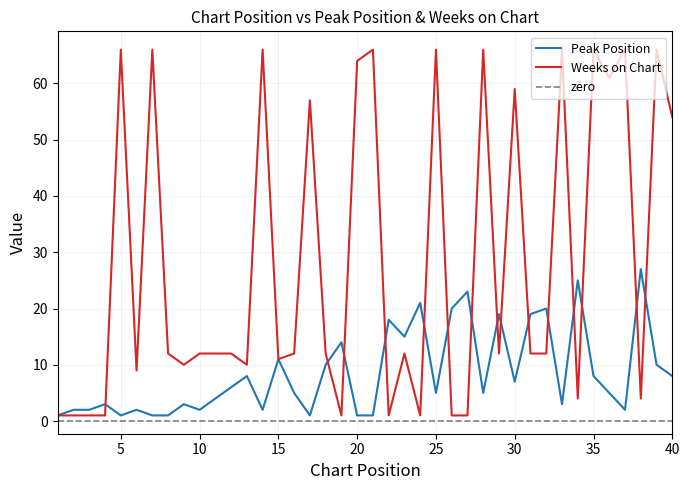

Which category has the highest value in the Weeks on Chart series?

5